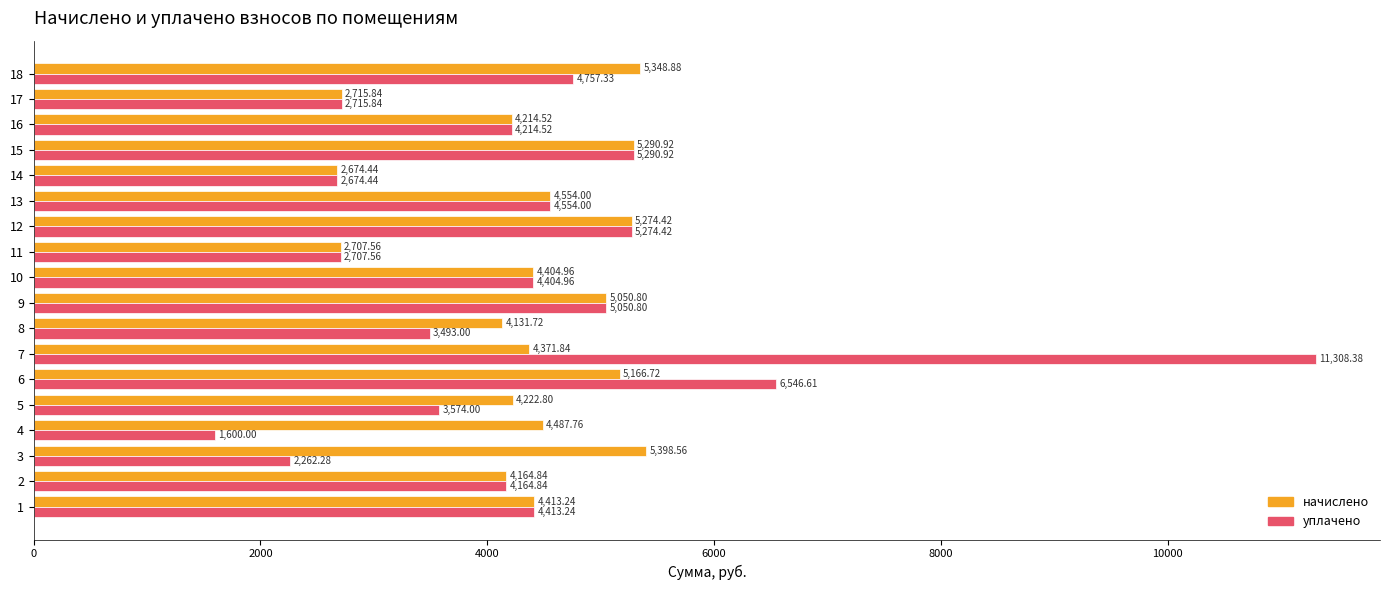

Which series has the largest range (max minus min)?

уплачено